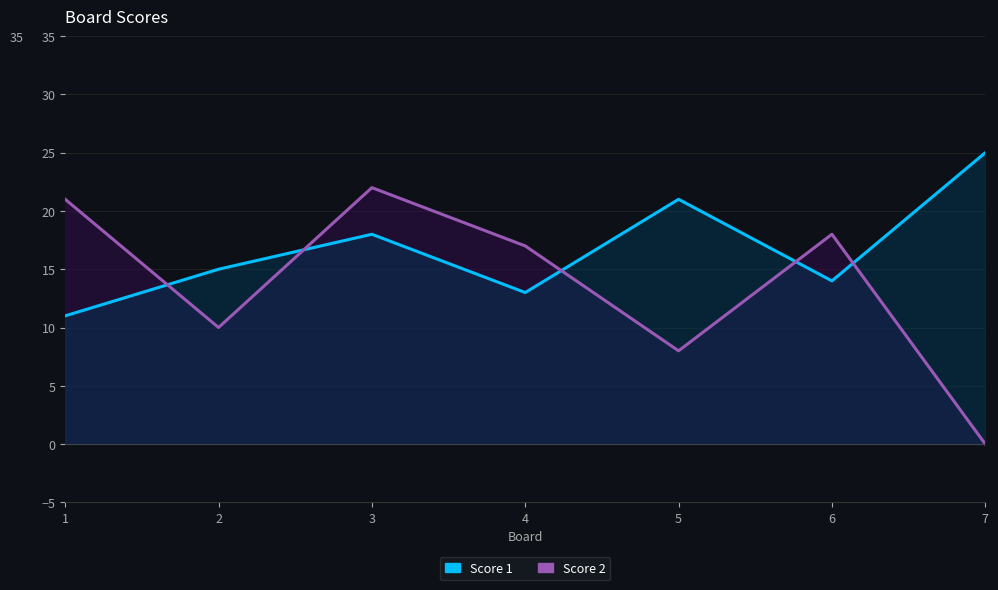

Reading left to right, what are all the values shown in this chart?

Score 1: 11	15	18	13	21	14	25
Score 2: 21	10	22	17	8	18	0